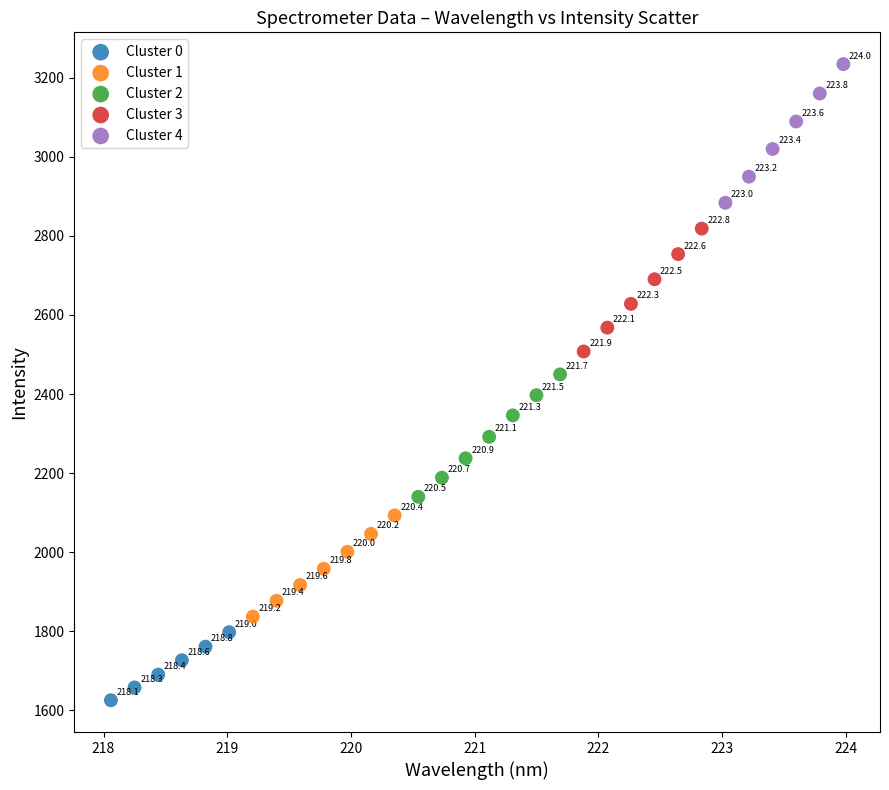

Which series contains the highest Y value?

Cluster 4